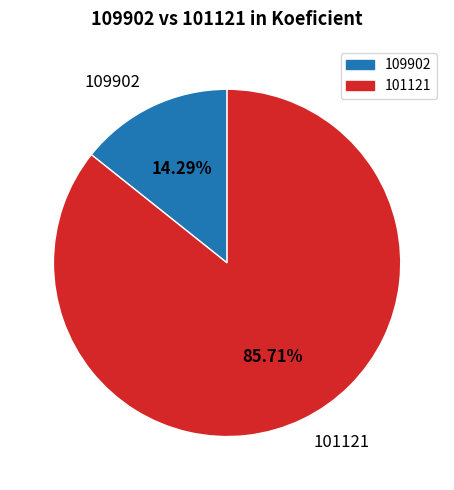

Which category accounts for the majority?

101121